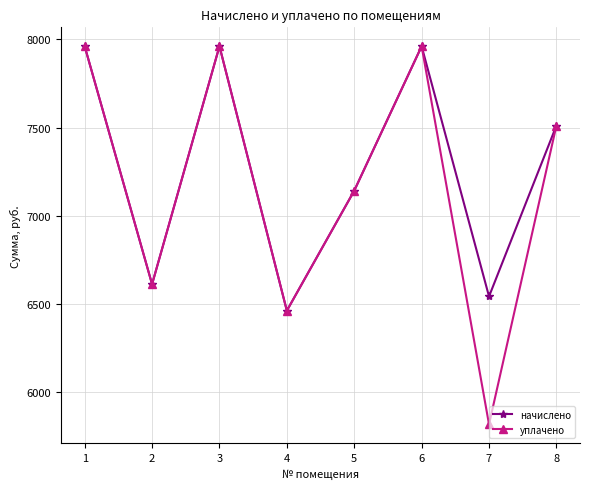

True or false: уплачено has more than 1 points higher than both neighbors.

True